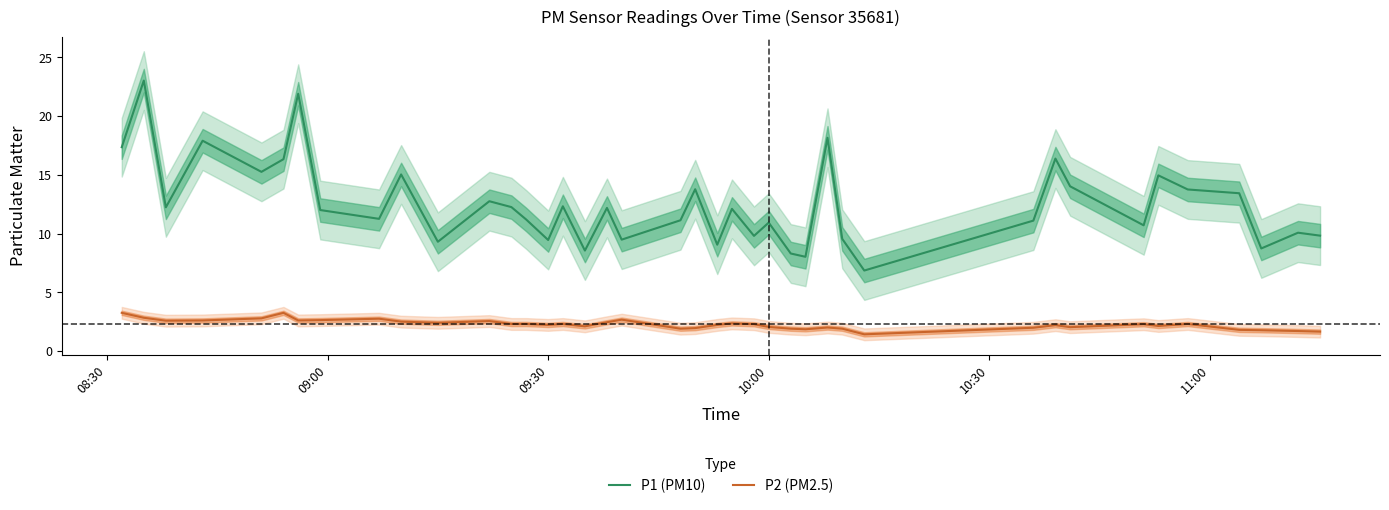

Count the number of categories in the chart.

40